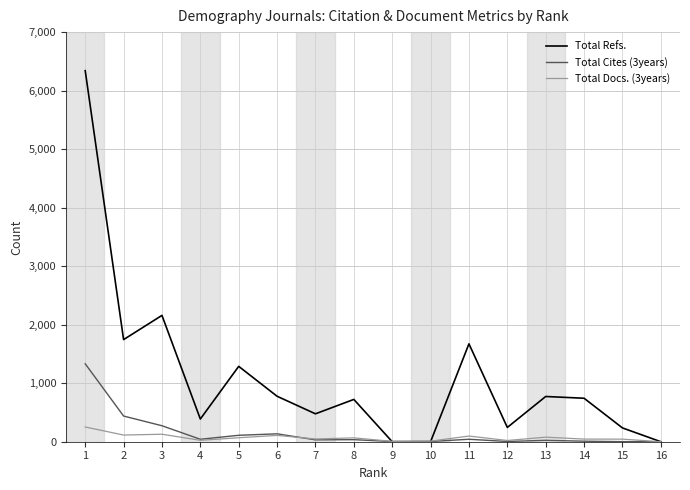

Rank the series by their maximum value, from lowest to highest.

Total Docs. (3years), Total Cites (3years), Total Refs.